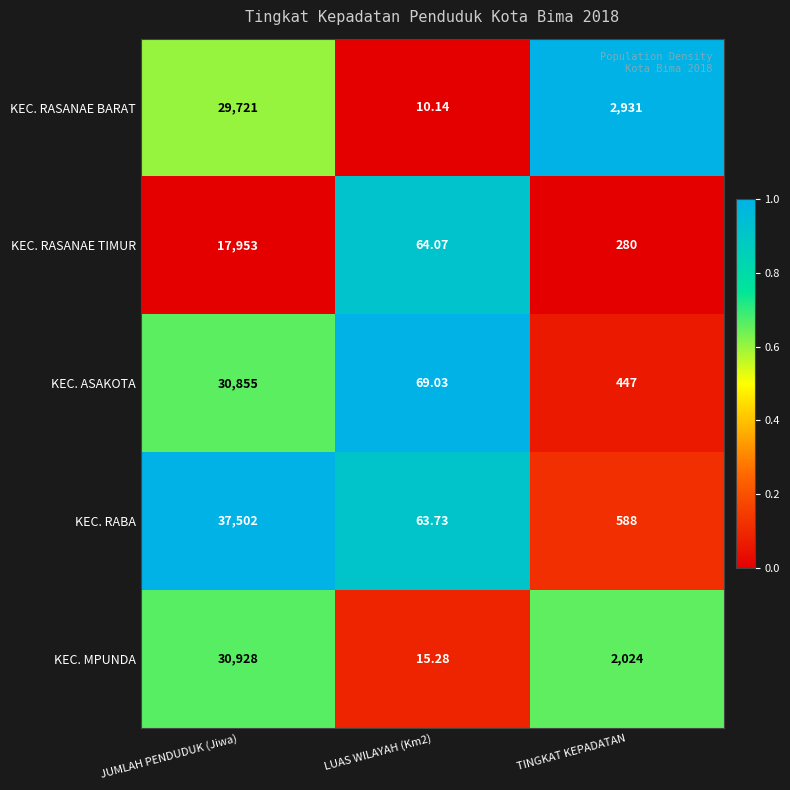

List the series in order of their peak value, highest first.

KEC. RABA, KEC. MPUNDA, KEC. ASAKOTA, KEC. RASANAE BARAT, KEC. RASANAE TIMUR